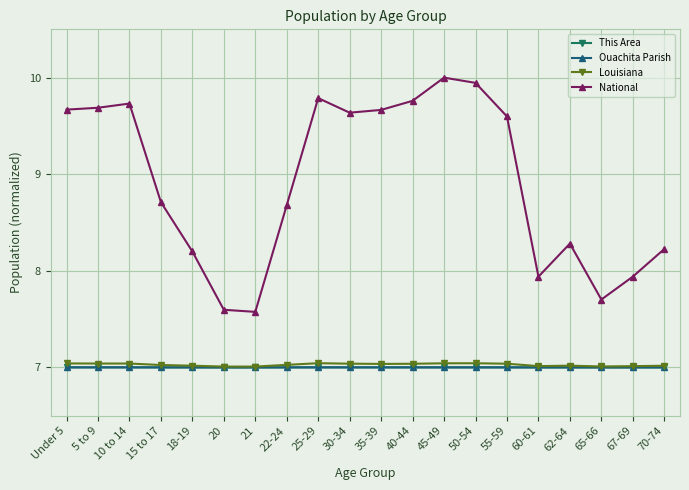

Where does the National series first go above 9?

Under 5